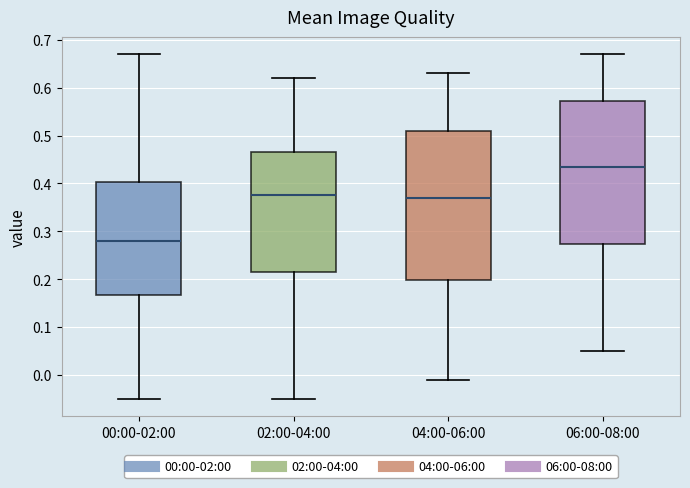

Which box is the tallest, from its lower edge to its upper edge?

04:00-06:00